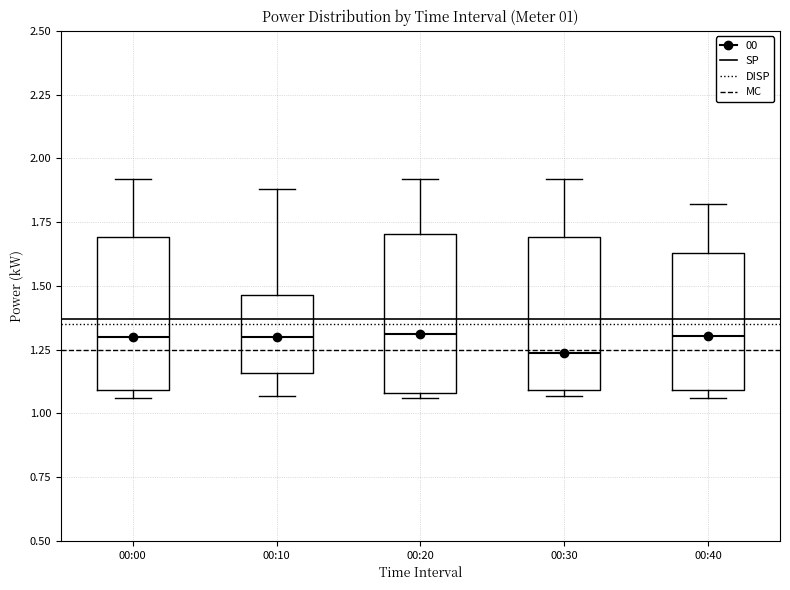

Which box has the lowest median line?

00:30